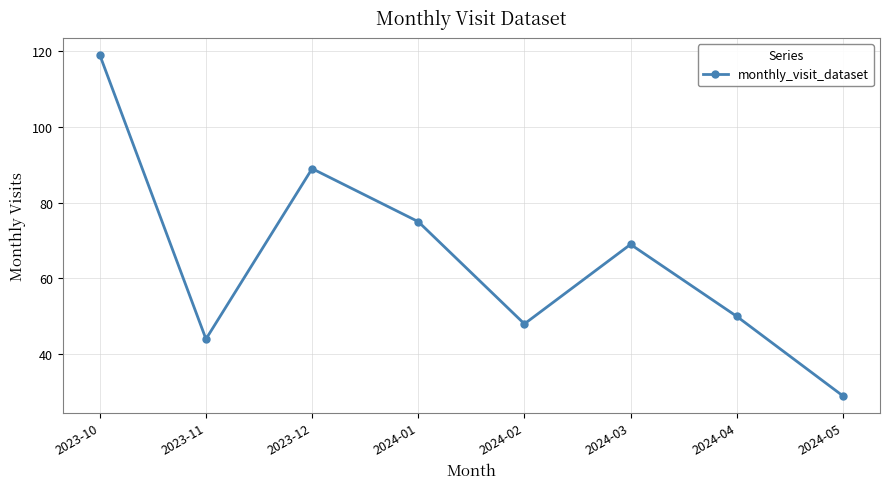

At which label is the value closest to 74?

2024-01